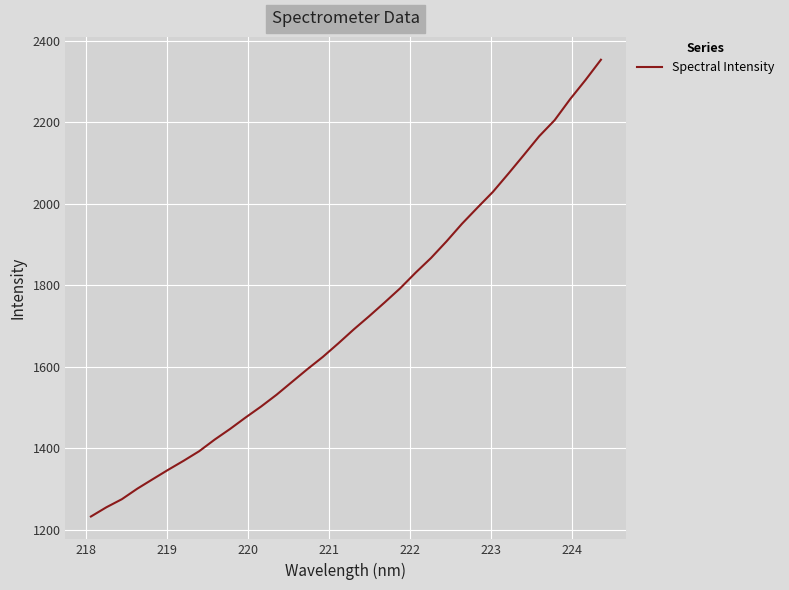

What is the sum of all values?

58353.2